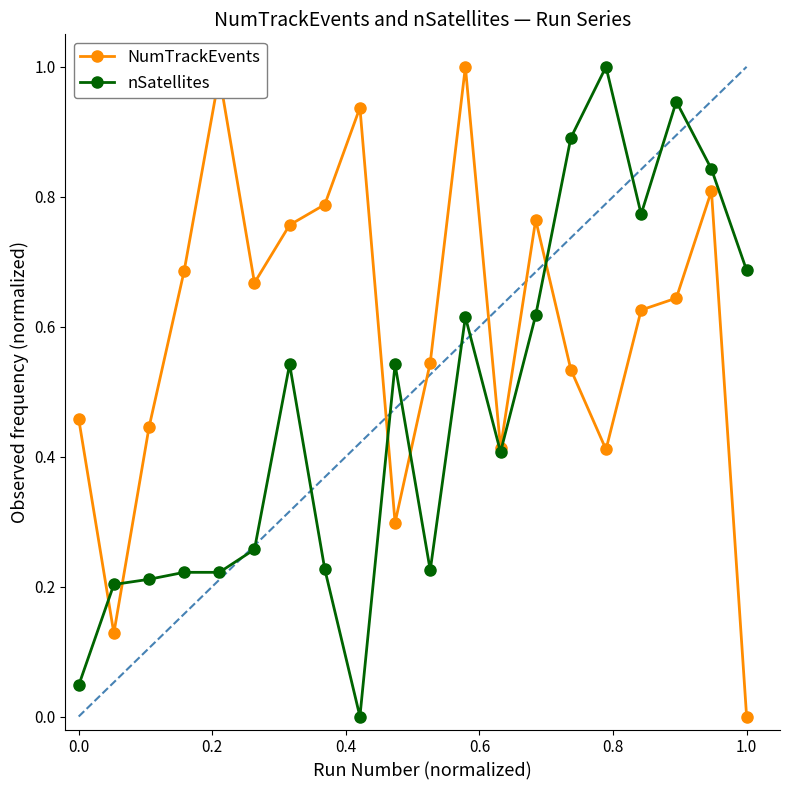

Which series has the largest total across all categories?

NumTrackEvents